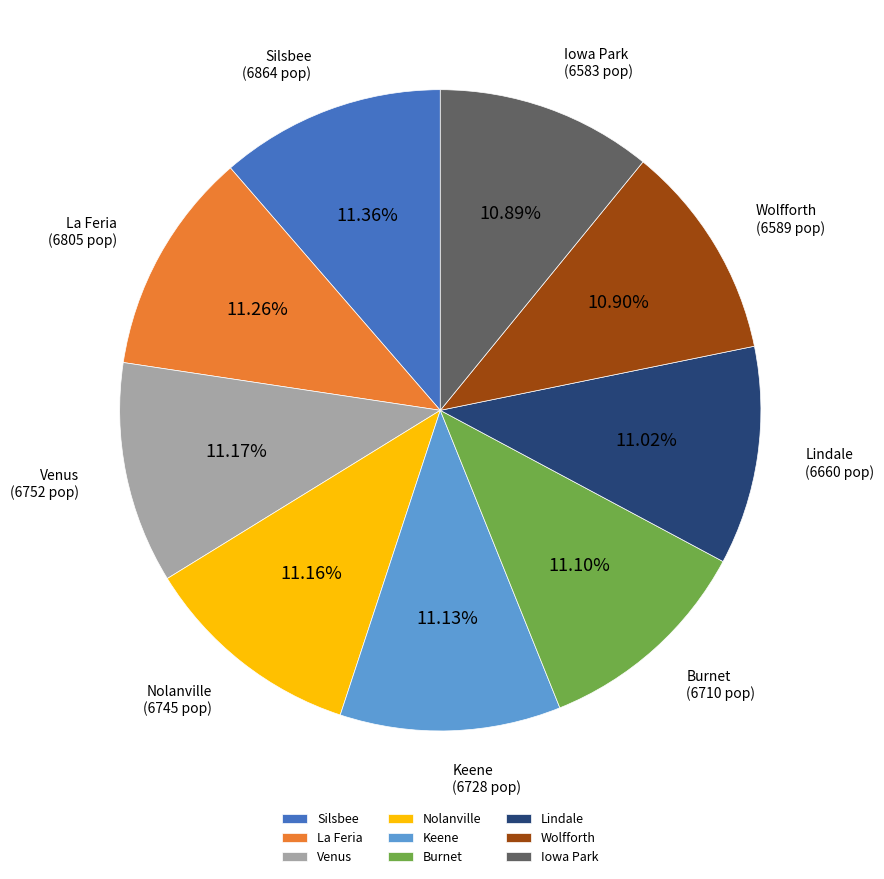

Count the number of slices in the pie.

9